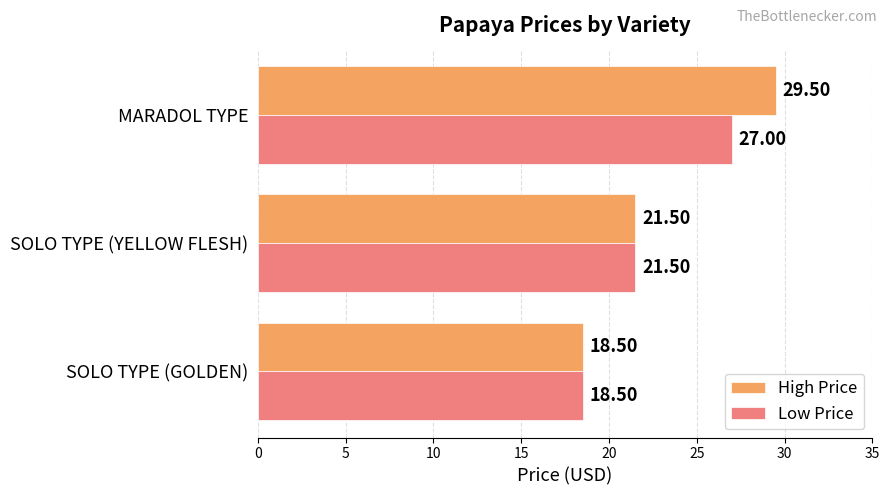

List the series in order of their peak value, lowest first.

Low Price, High Price